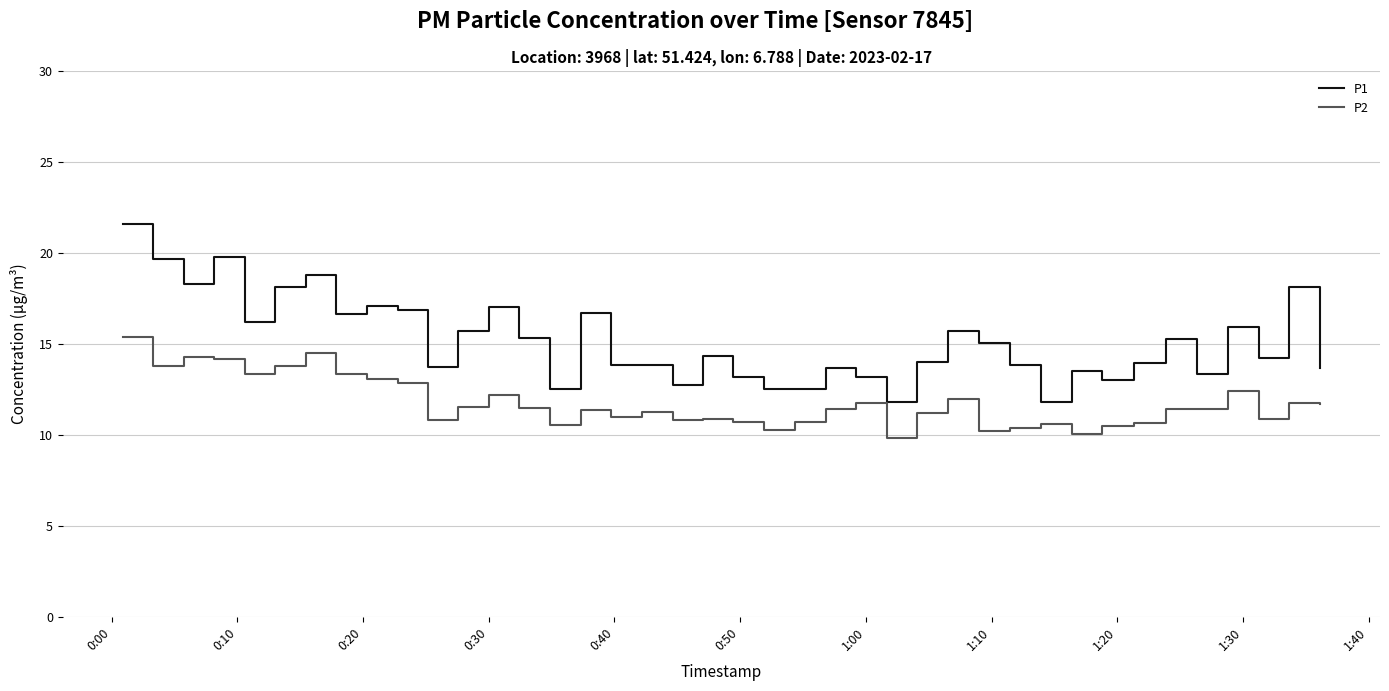

Rank the series by their average value, from lowest to highest.

P2, P1